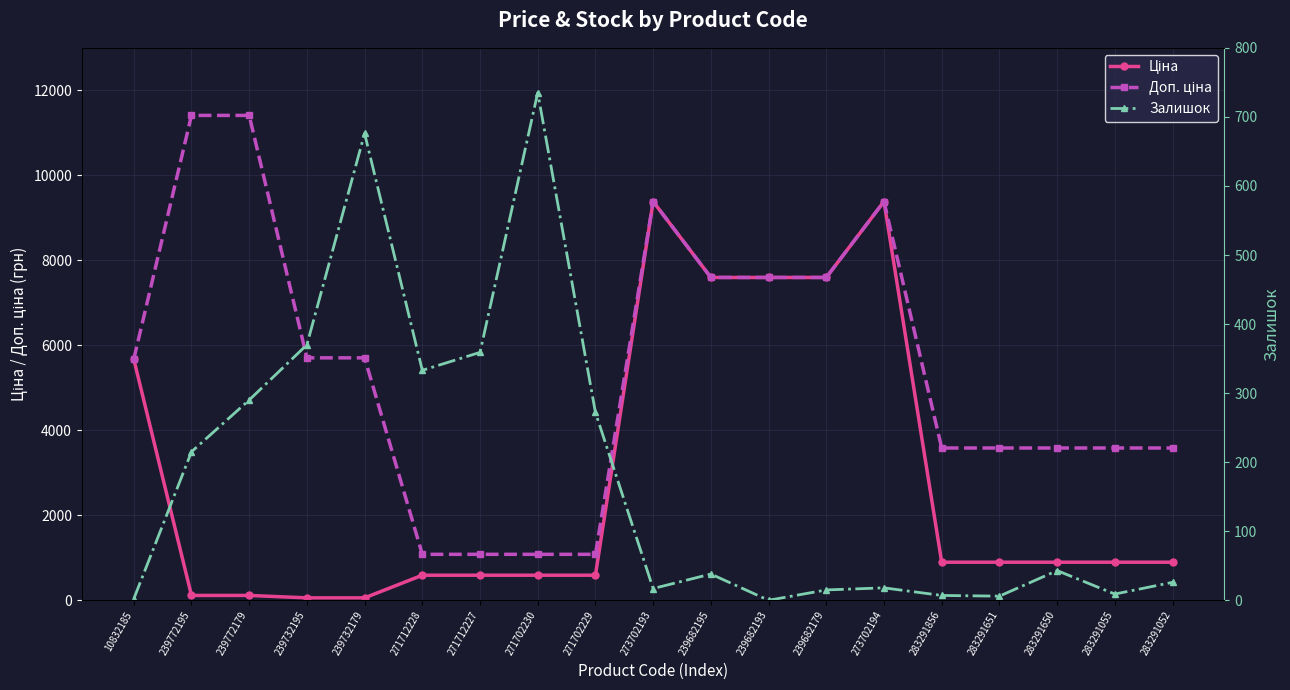

True or false: Доп. ціна has a value of 9384.0 at 273702193.

True